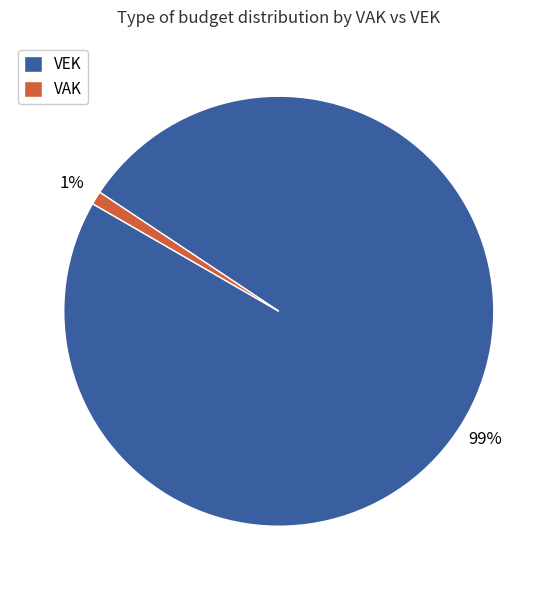

What is the majority slice?

VEK